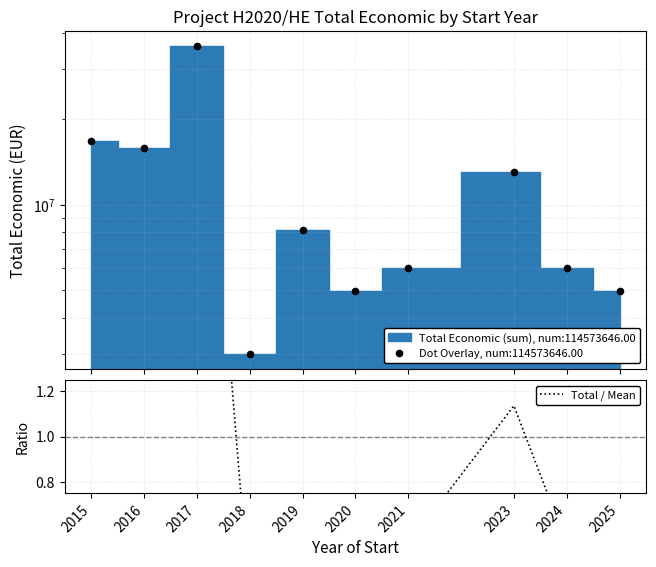

How many interior local valleys (lower than both neighbors) does the data have?

3